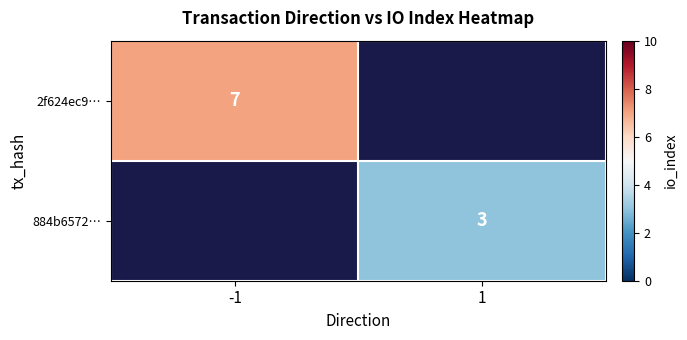

Which category has the lowest value across all series?

1